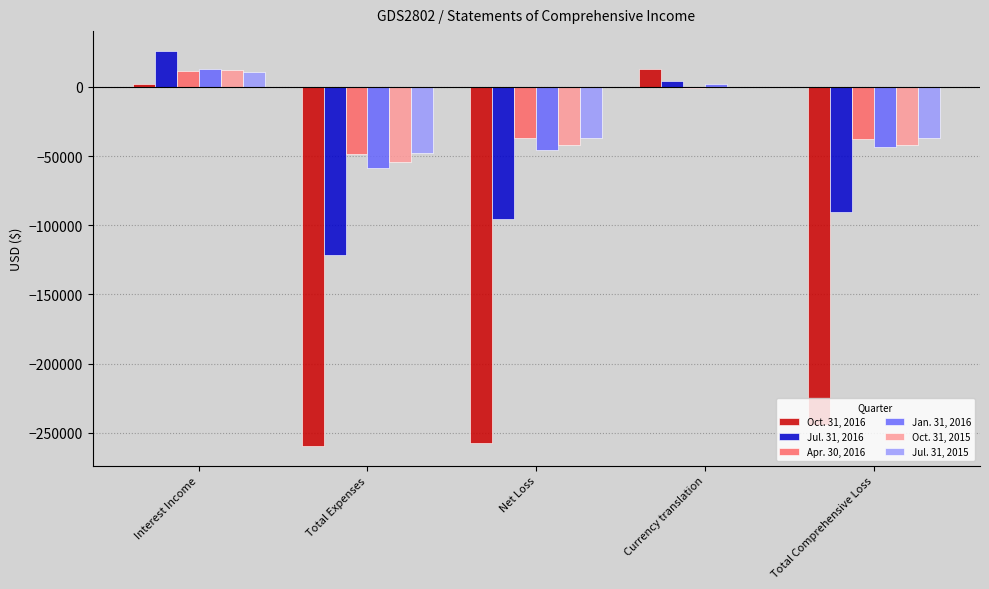

What is the sum of the Jul. 31, 2016 values at Currency translation and Total Comprehensive Loss?

-86015